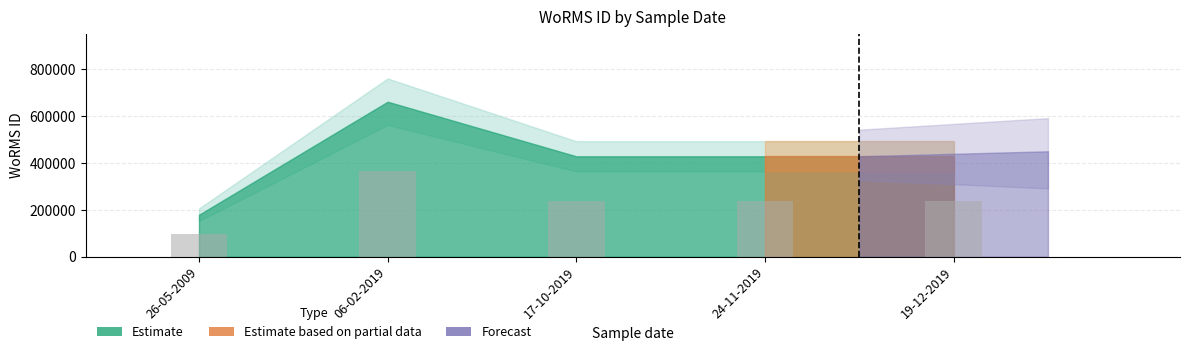

How many data points are above 235687?

4